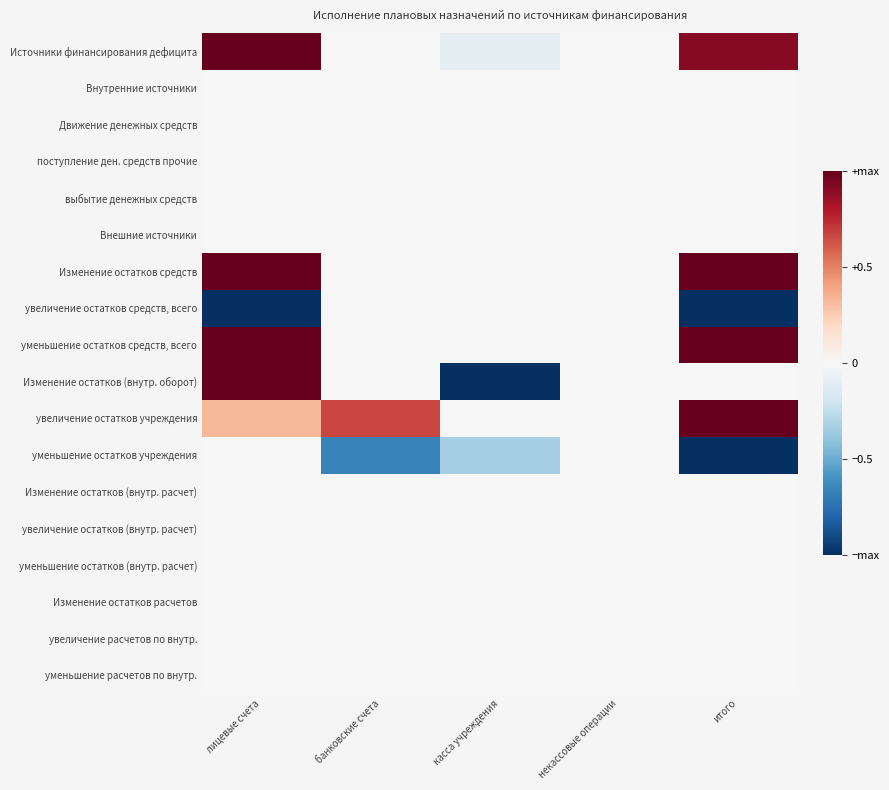

Which has a higher value, некассовые операции or касса учреждения?

некассовые операции